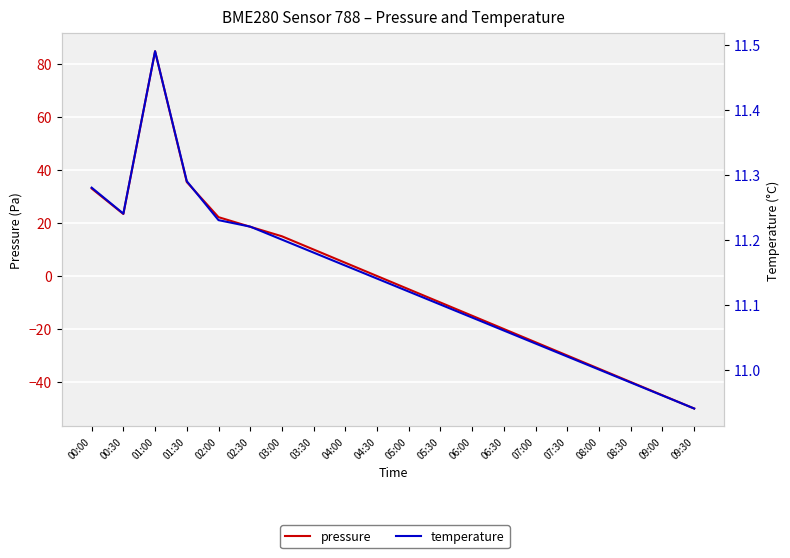

At which category does temperature reach its first local valley?

00:30